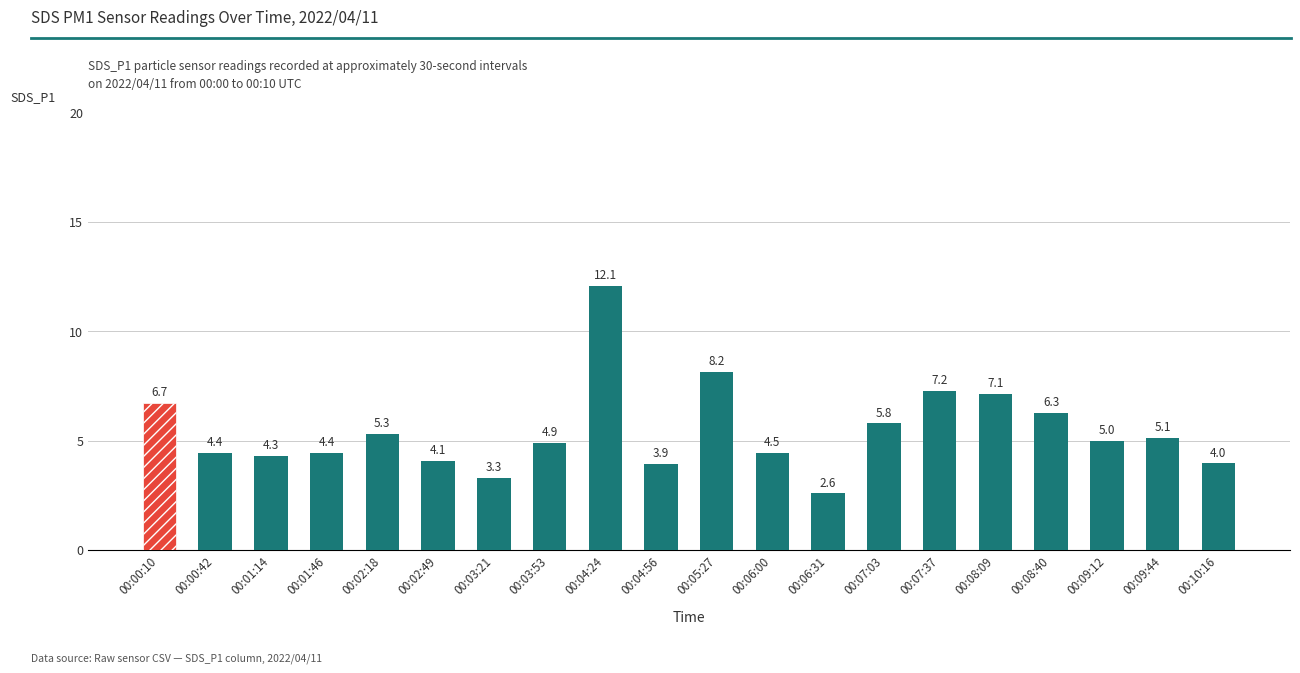

Is it true that the value at 00:02:18 is 1.6?

False